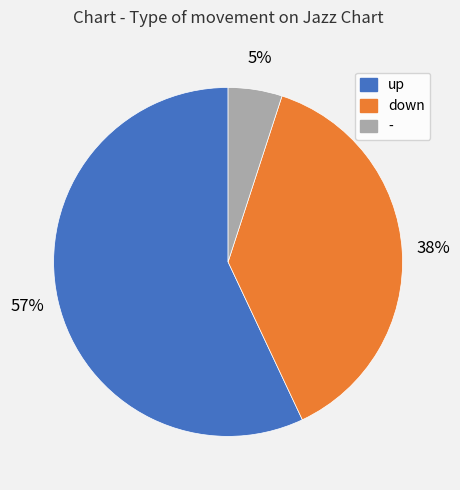

Does any single category account for the majority?

Yes